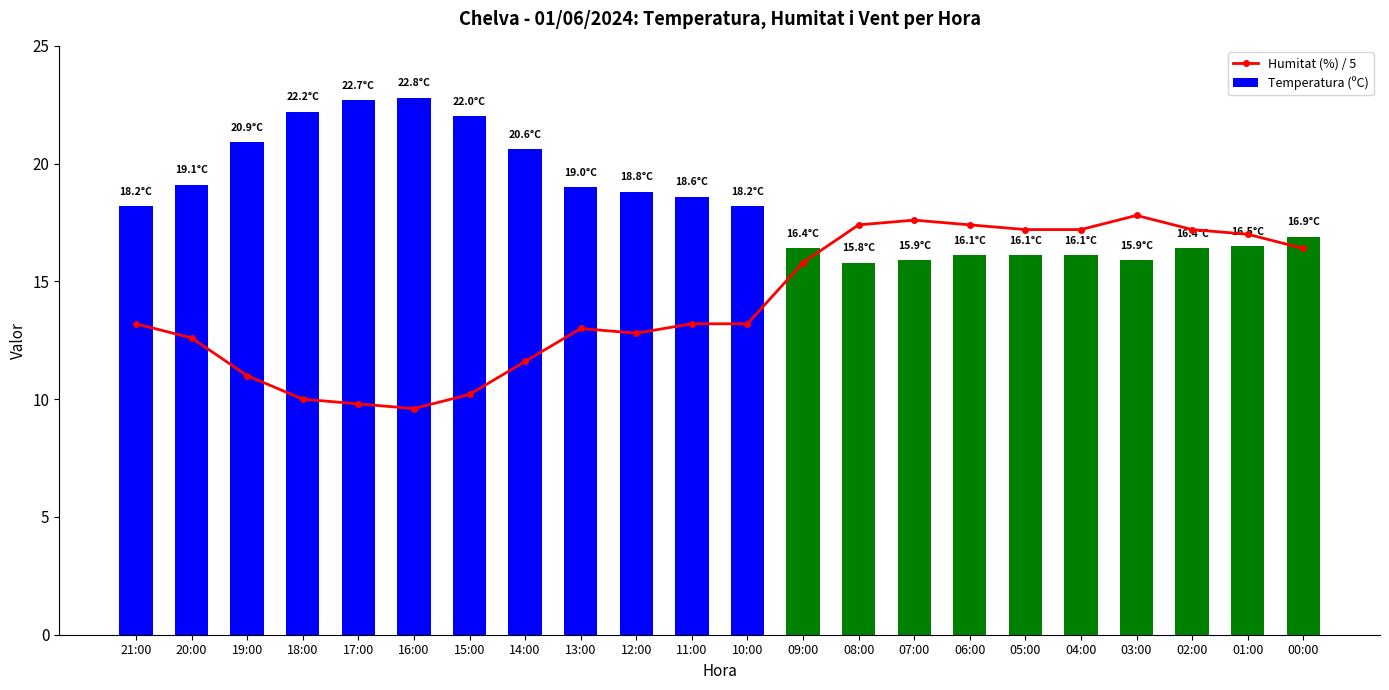

How many groups of bars are there?

22